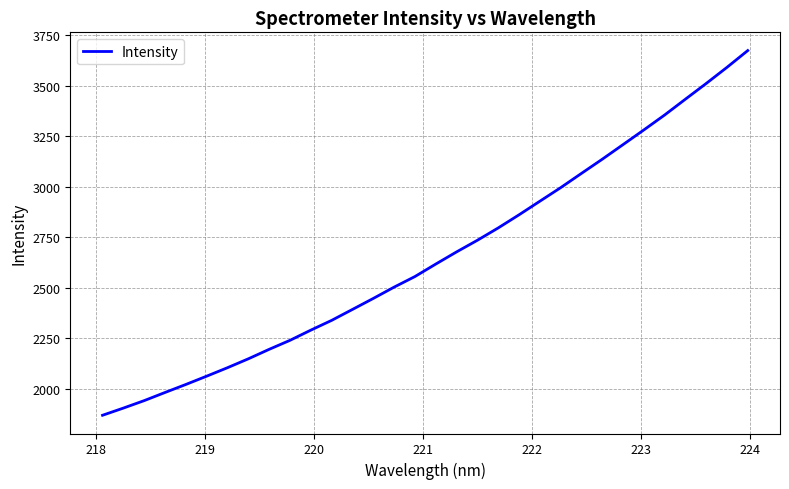

What is the difference between the maximum and minimum values?

1804.3